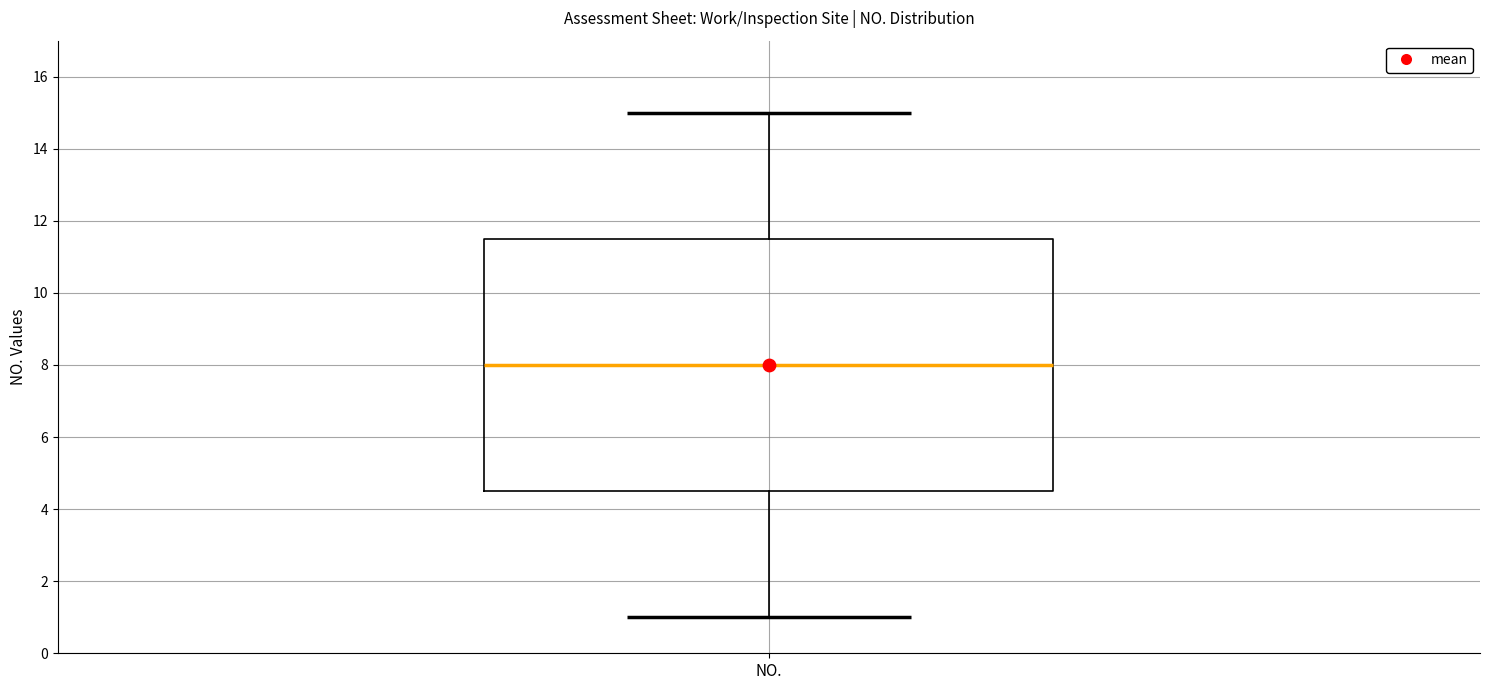

Where does the lower whisker of the box for NO. end on the y-axis? The values are not printed on the chart, so give them approximately, as read against the axis.

1.0